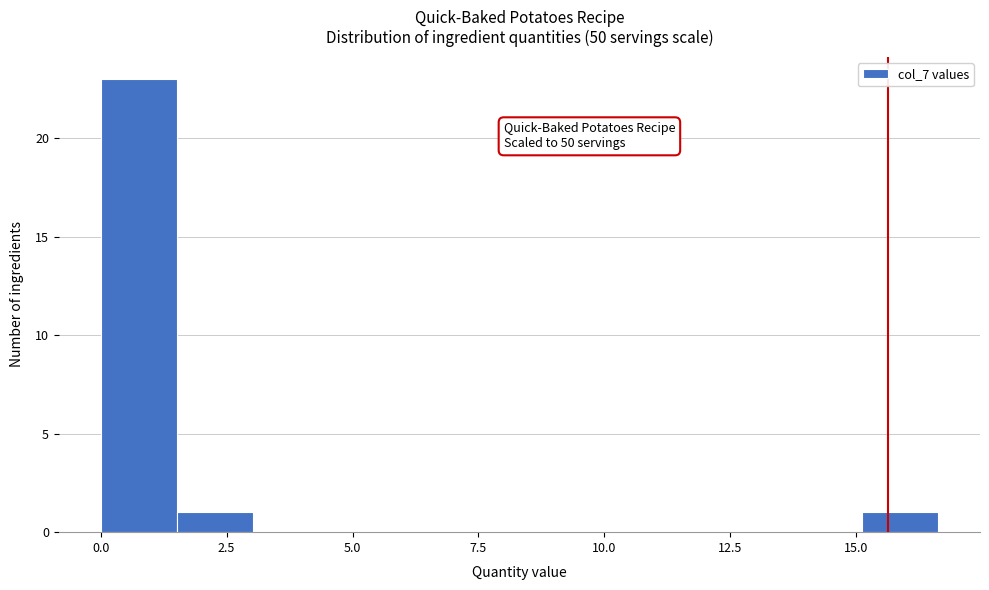

Read against the x-axis, roughly where is the centre of the tallest bar?

1.0